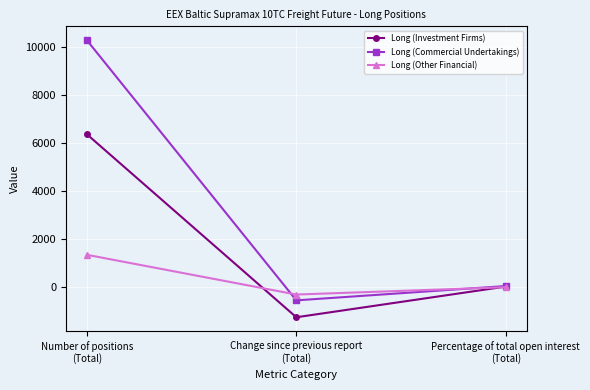

How many lines are shown in the chart?

3